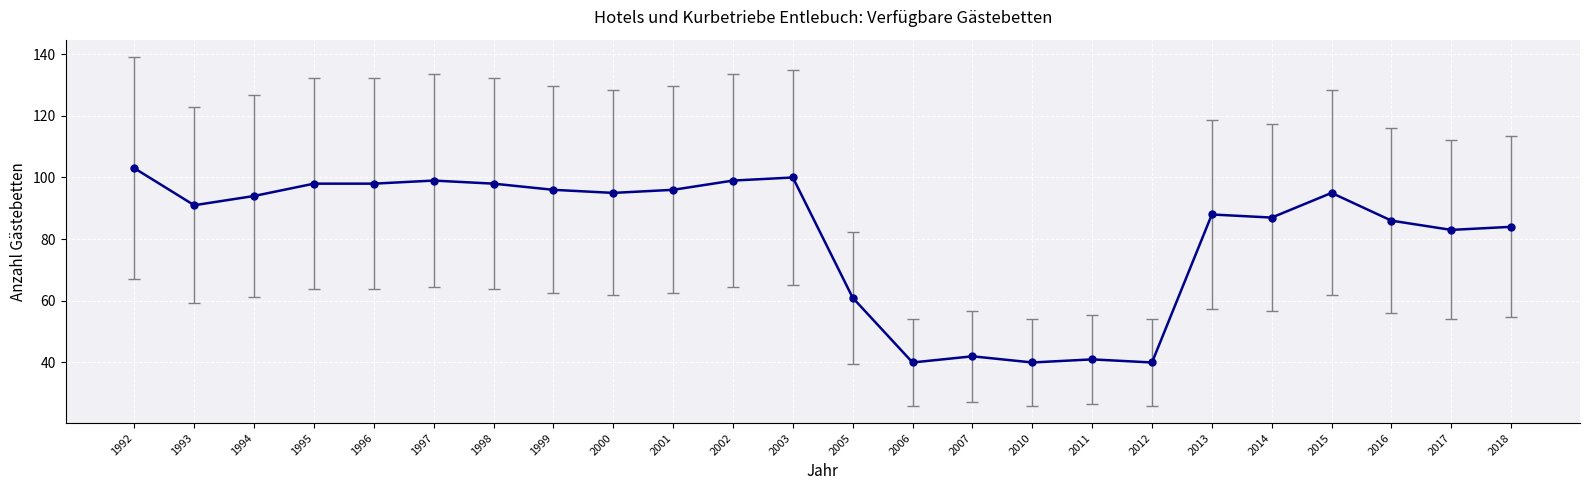

What is the greatest value displayed?

103